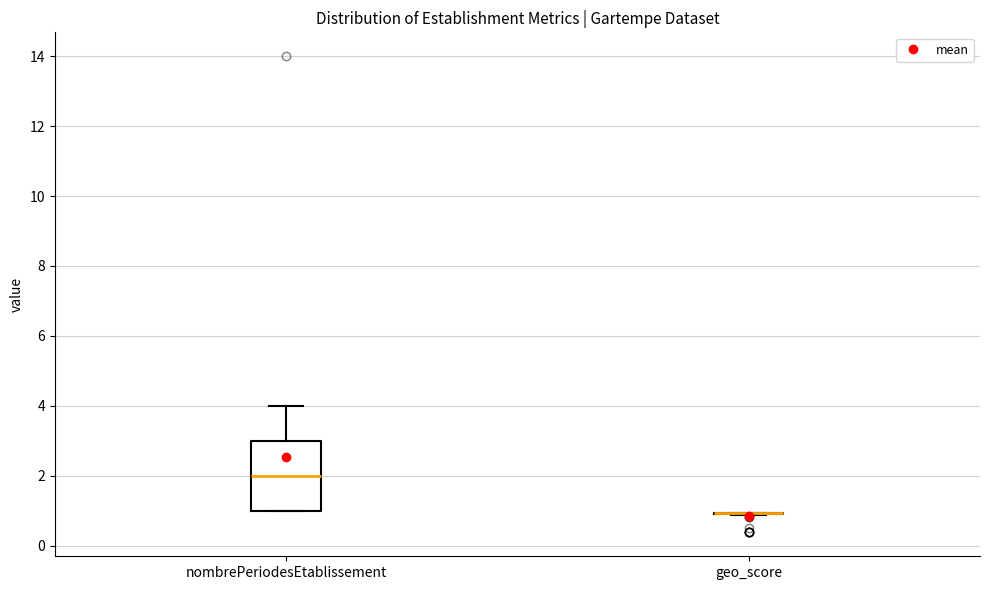

Reading left to right, read every box against the y-axis: the position of its median line, the range the box covers, and the ends of its whiskers. The values are not printed on the chart, so give them approximately, as read against the axis.

nombrePeriodesEtablissement: median 2.0, box 1.0 to 3.0, whiskers 1.0 to 4.0
geo_score: box collapsed to a line at 1.0, whiskers 0.8 to 1.0